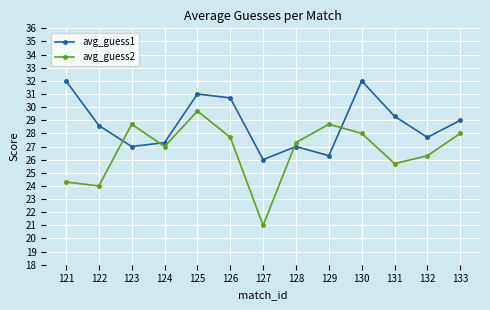

Reading right to left, list all the values displayed in this chart.

avg_guess1: 29.0	27.7	29.3	32.0	26.3	27.0	26.0	30.7	31.0	27.3	27.0	28.6	32.0
avg_guess2: 28.0	26.3	25.7	28.0	28.7	27.3	21.0	27.7	29.7	27.0	28.7	24.0	24.3